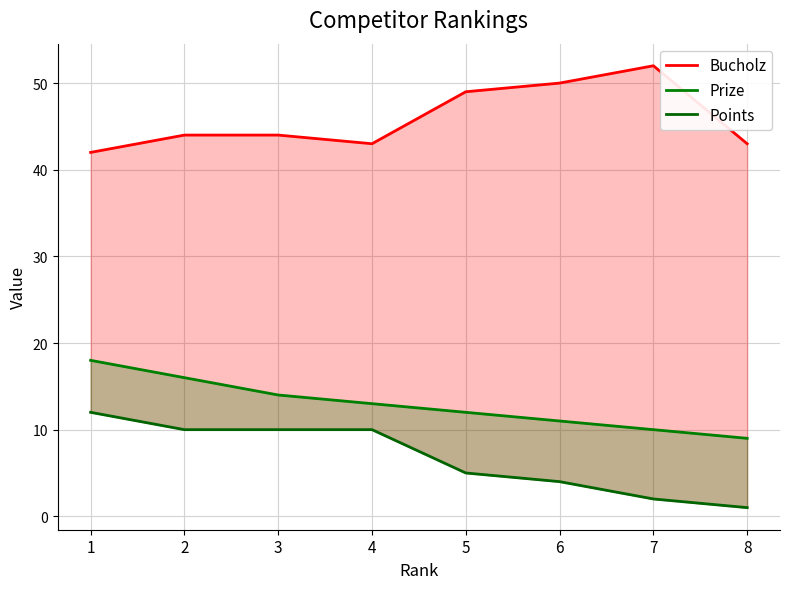

Reading left to right, list all the values displayed in this chart.

Bucholz: 42	44	44	43	49	50	52	43
Prize: 18	16	14	13	12	11	10	9
Points: 12	10	10	10	5	4	2	1